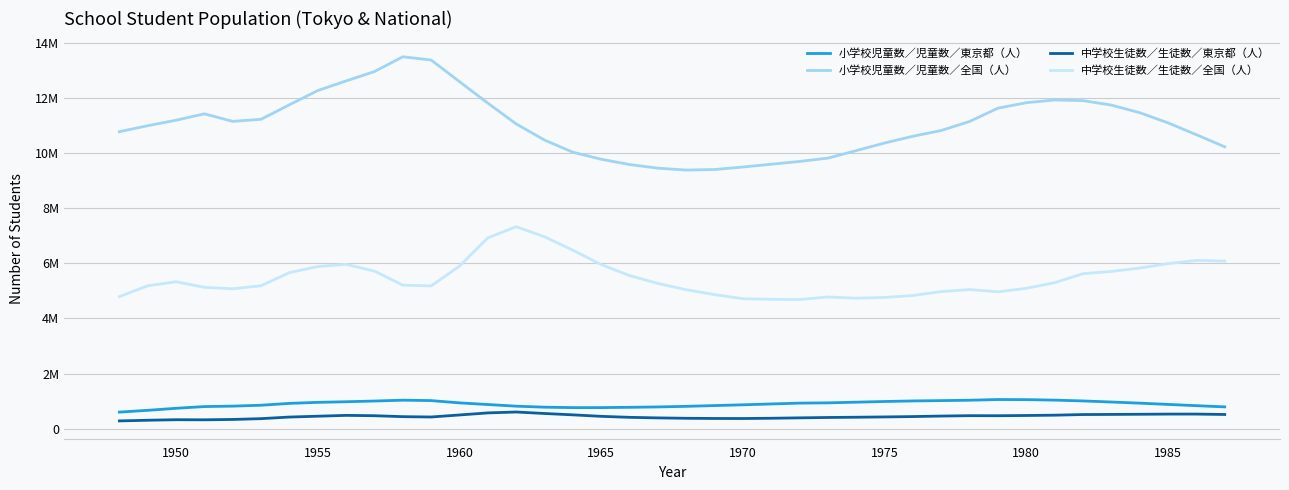

True or false: 小学校児童数／児童数／東京都（人） and 中学校生徒数／生徒数／東京都（人） cross at least once.

False